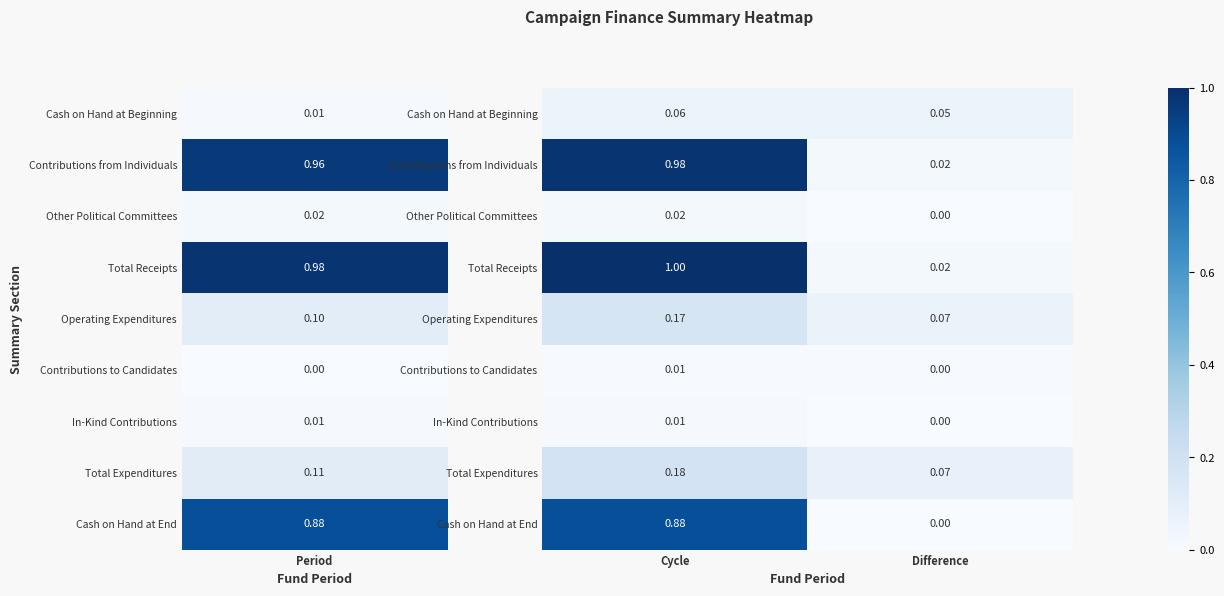

Where is Other Political Committees nearest to the value 0?

Difference